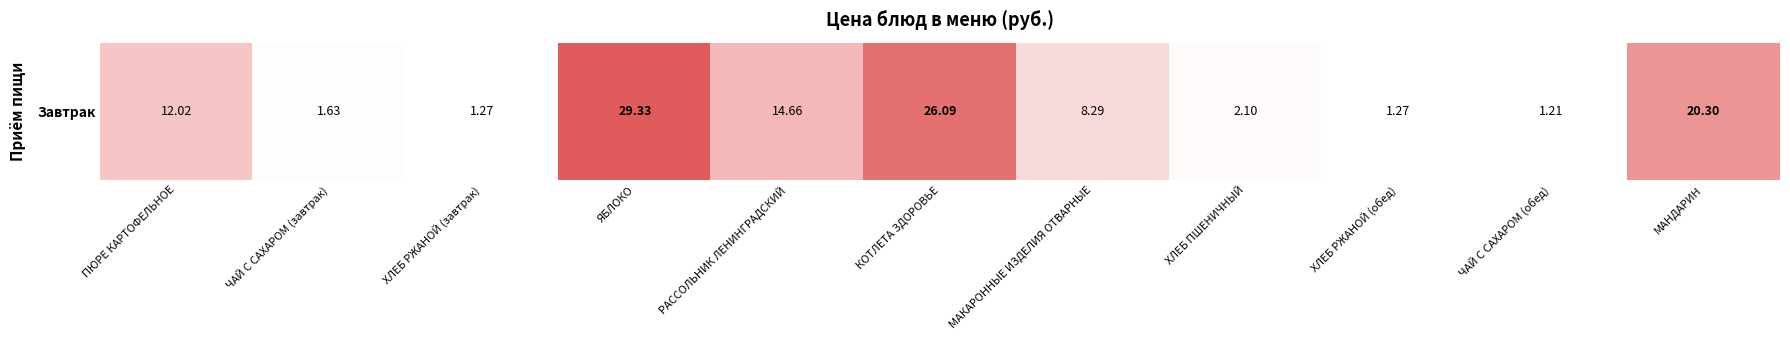

Is it true that the value at ЧАЙ С САХАРОМ (завтрак) is 2.4?

False